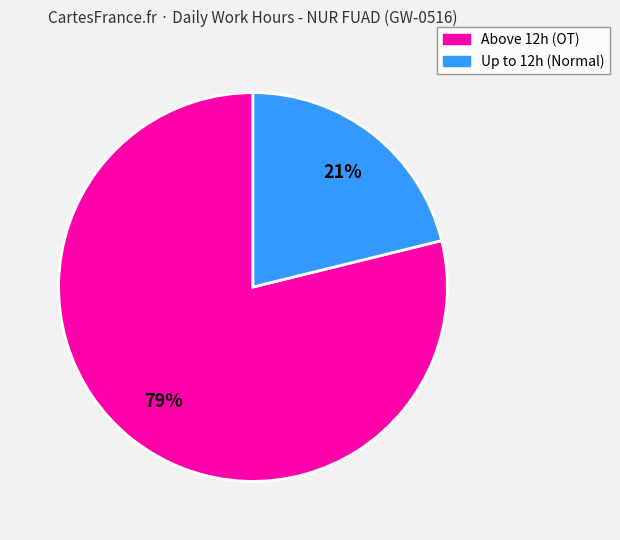

To the nearest percent, what is the difference between the largest and smallest slice percentages?

58%